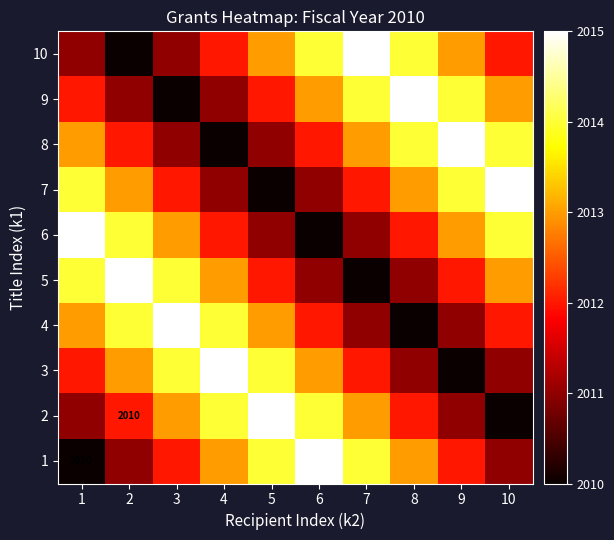

What is the maximum value for 9?

2015